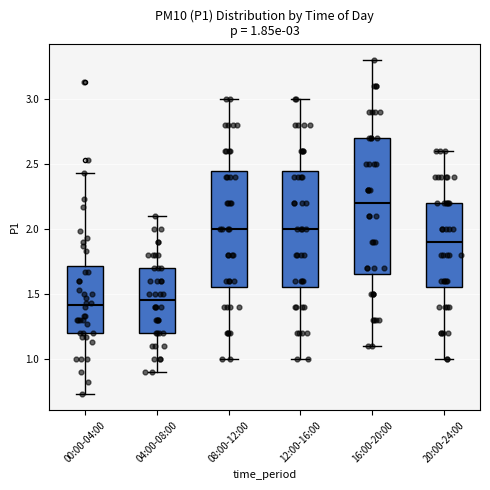

Which box is the tallest, from its lower edge to its upper edge?

16:00-20:00